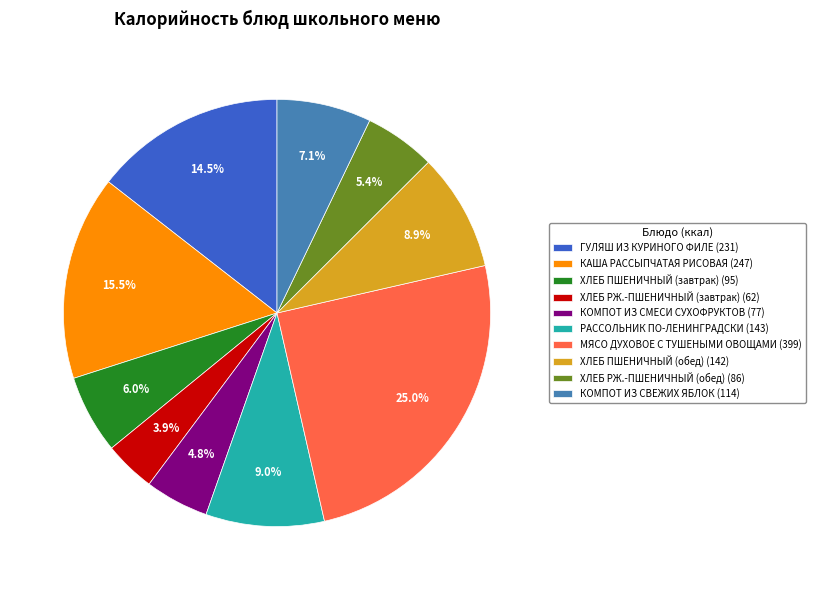

Does РАССОЛЬНИК ПО-ЛЕНИНГРАДСКИ account for over 50% of the chart?

No